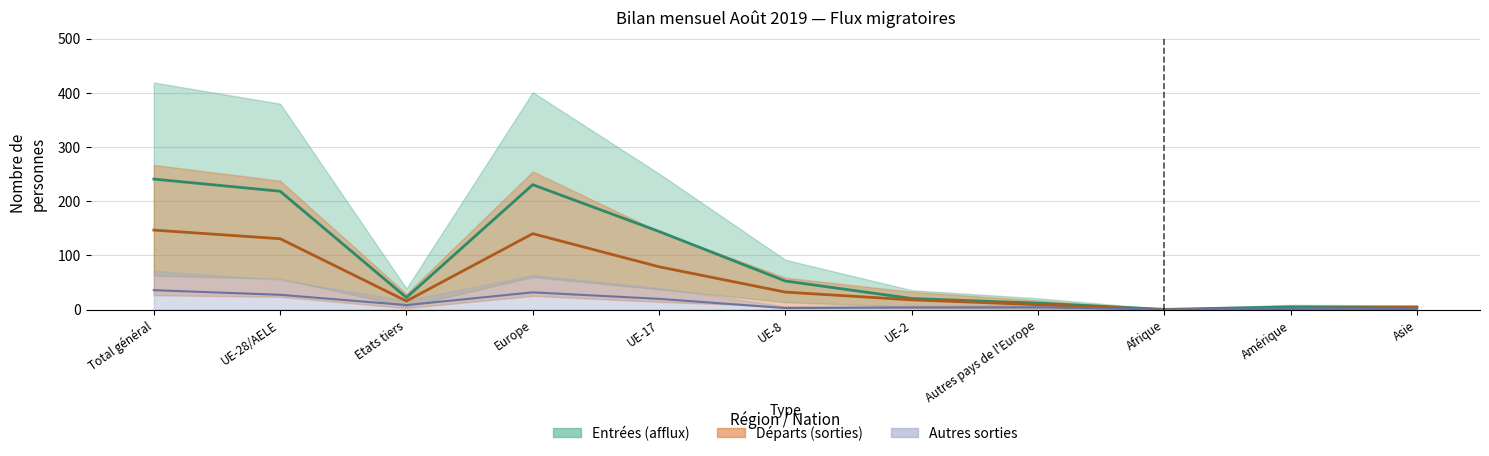

What position from the right is Total général?

11